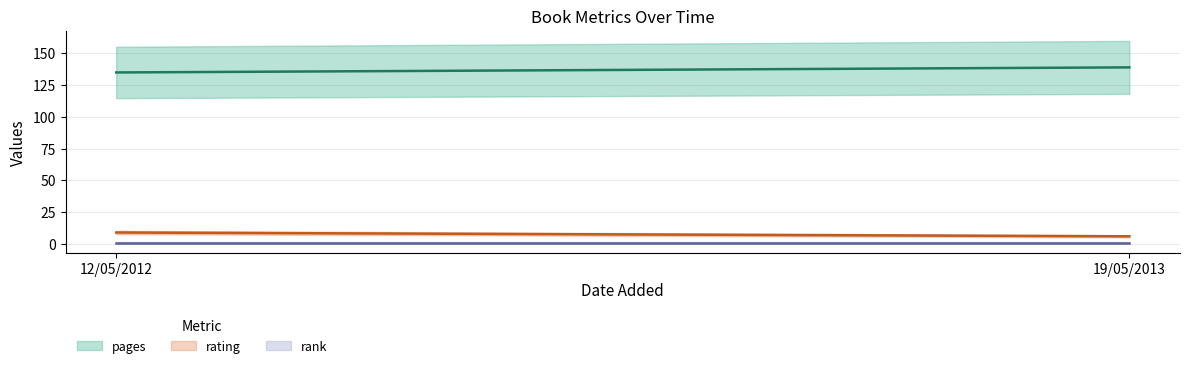

Is the value of pages at 19/05/2013 greater than the value of rating at 19/05/2013?

Yes